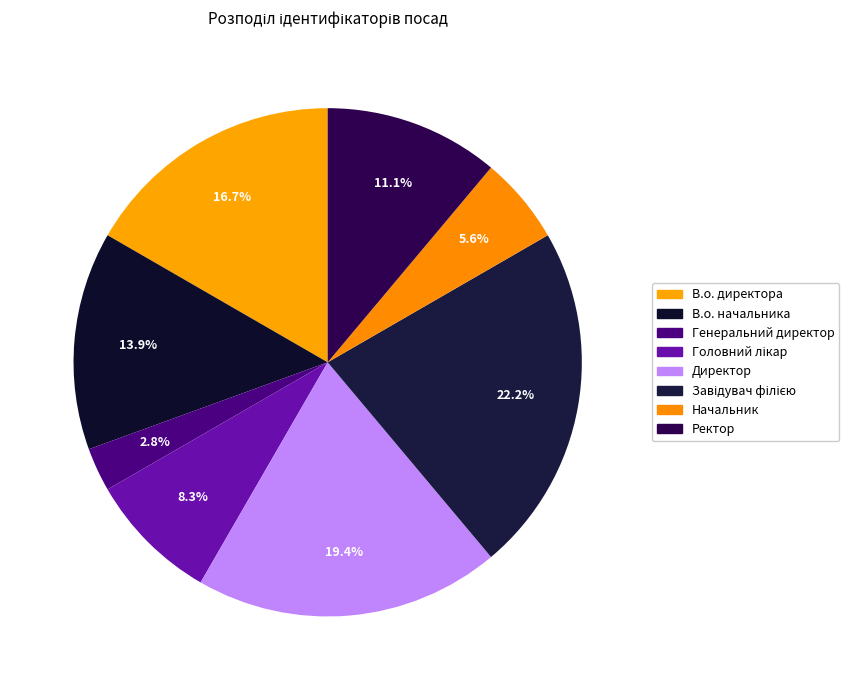

How many slices are in this pie chart?

8